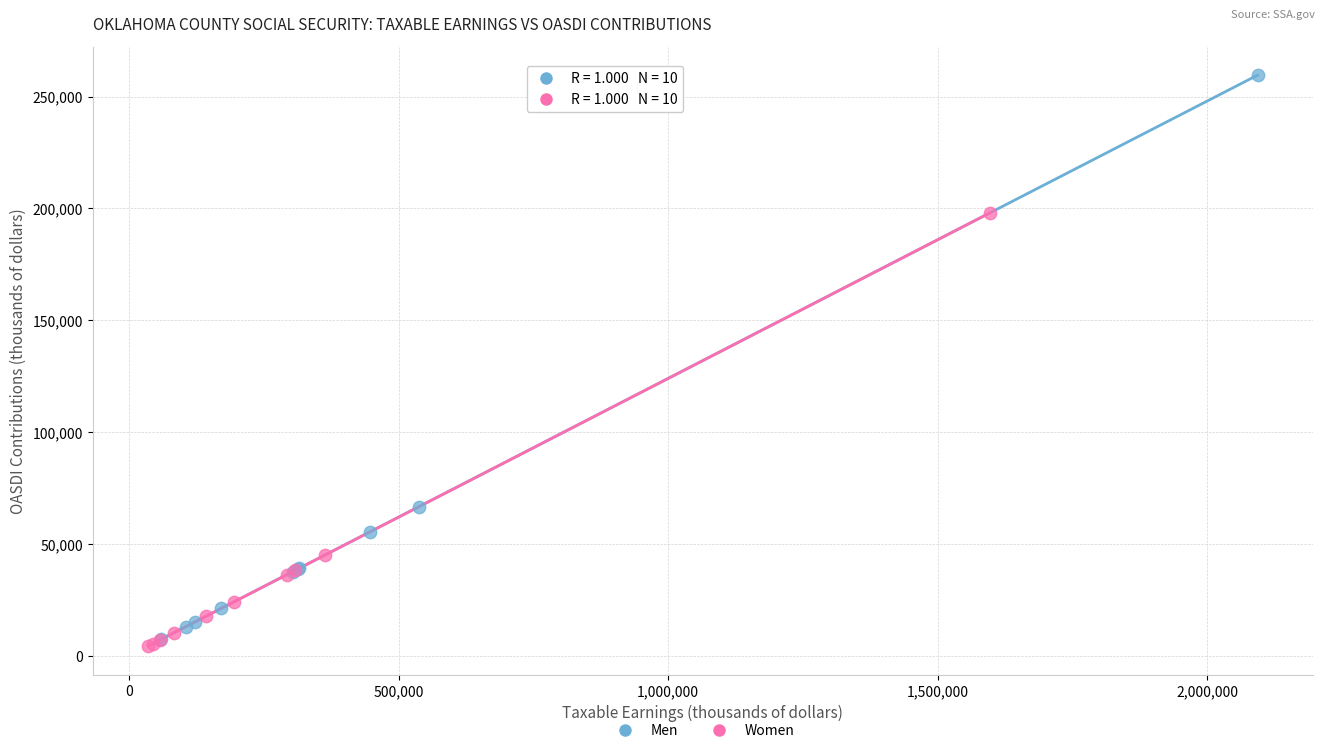

Which series has the widest spread of Y values?

Men